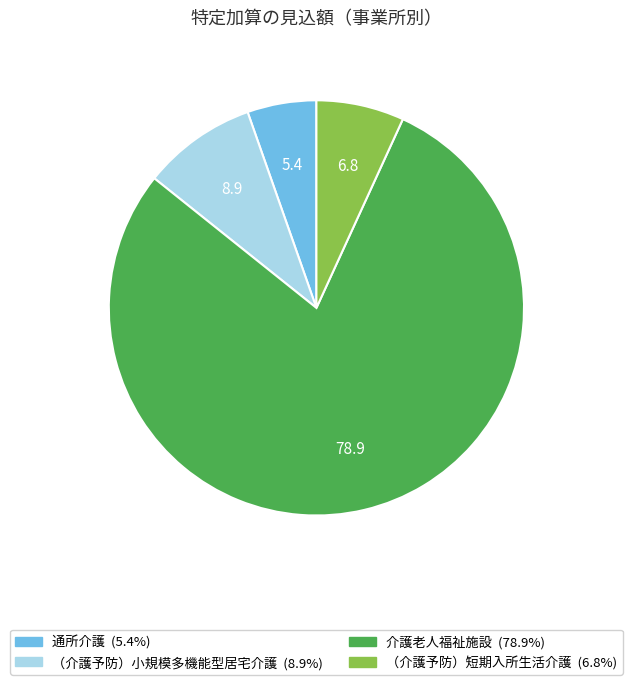

Is there any slice that represents more than half of the pie?

Yes